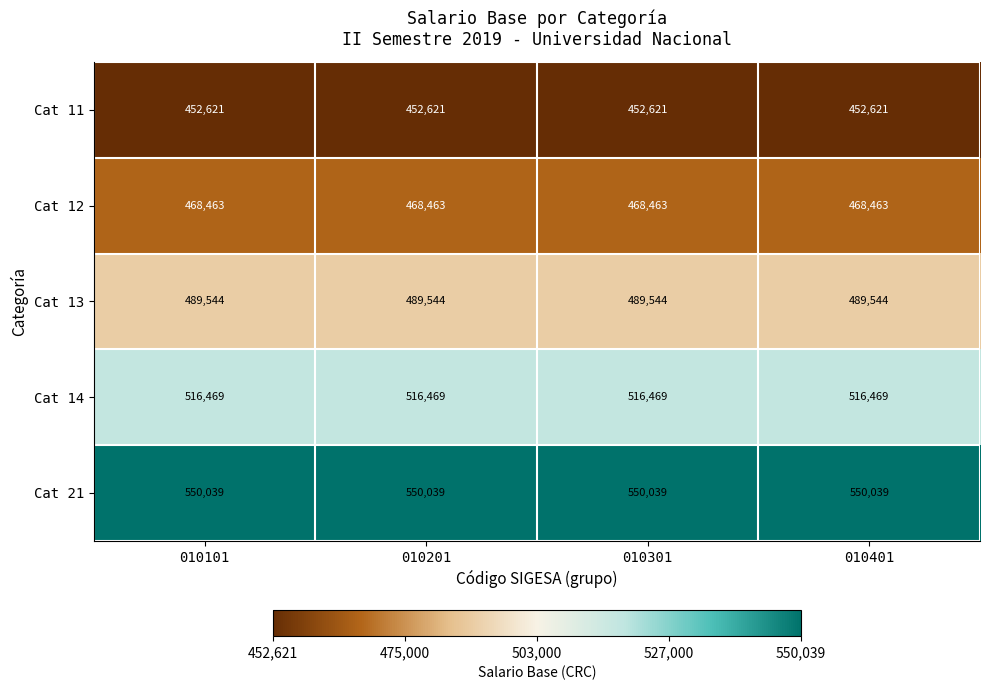

What is the lowest value of the Cat 14 series?

516469